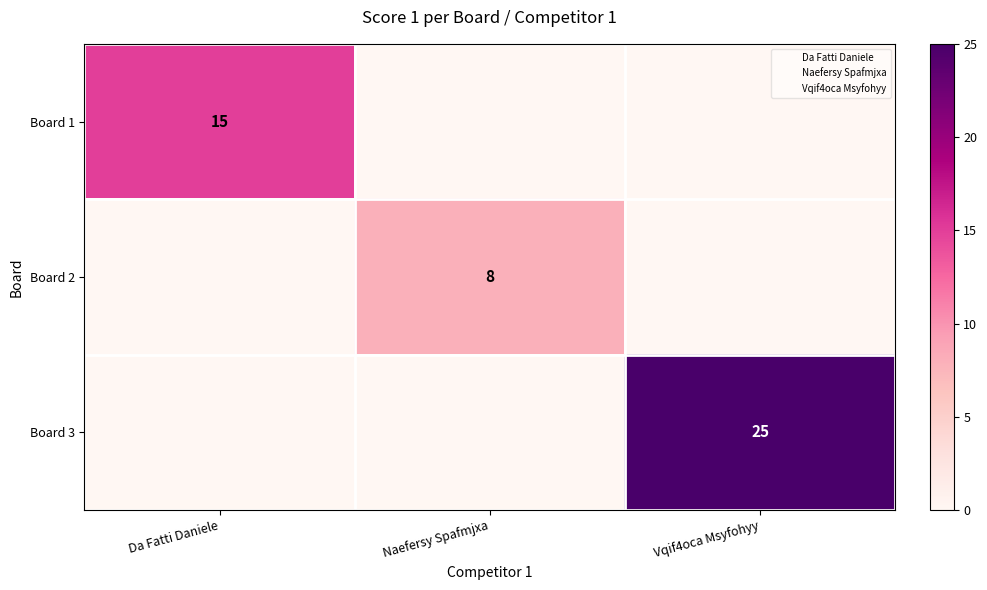

Which category has the highest value across all series?

Vqif4oca Msyfohyy